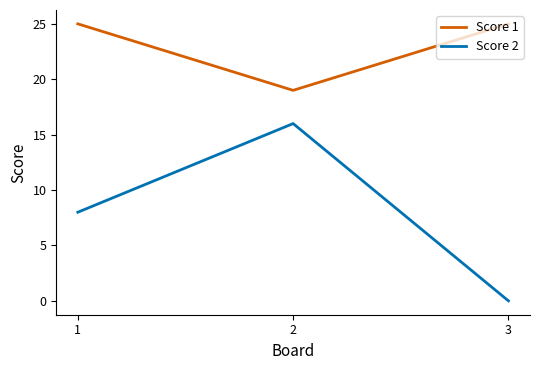

What is the maximum value shown in the chart?

25